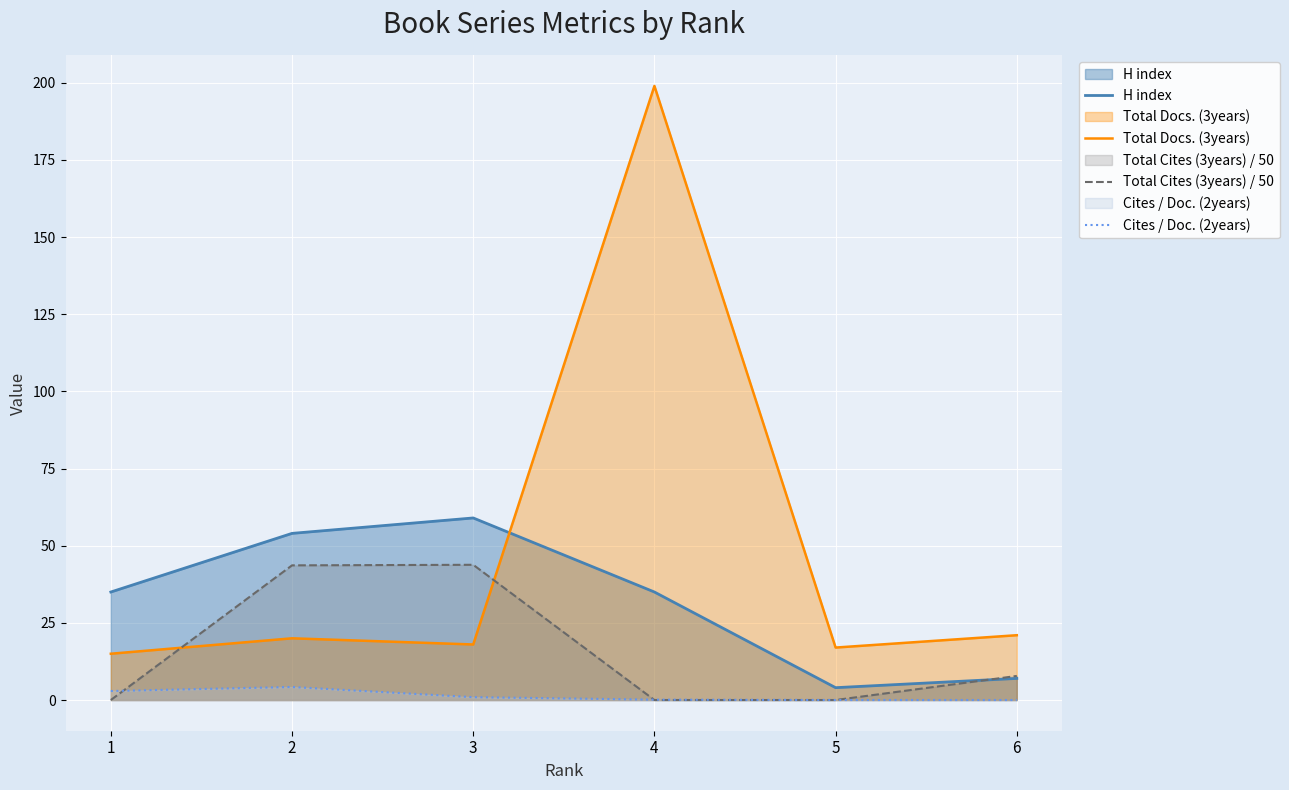

What is the difference between the Cites / Doc. (2years) values at 4 and 3?

0.8